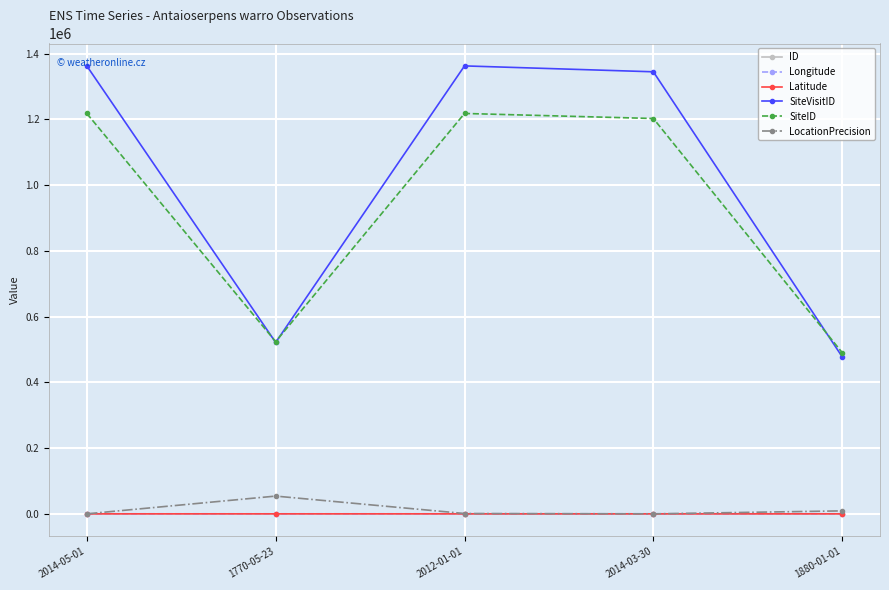

What is the sum of all SiteID values?

4652639.0